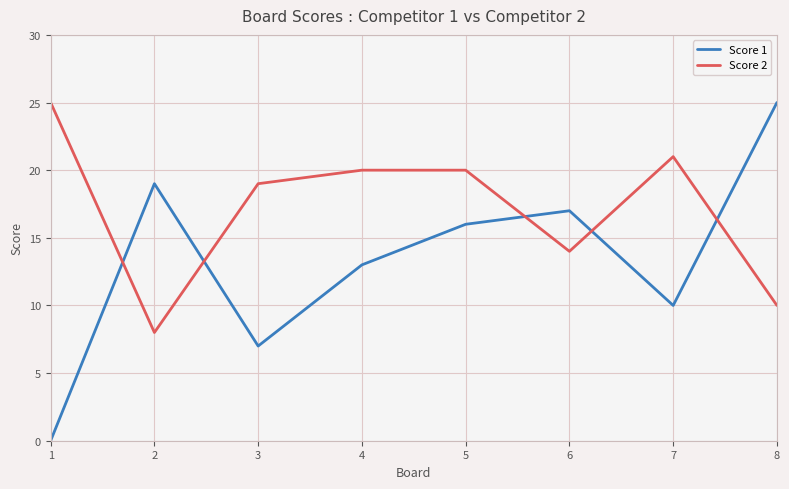

Is it true that Score 1 equals 10 at 7?

True